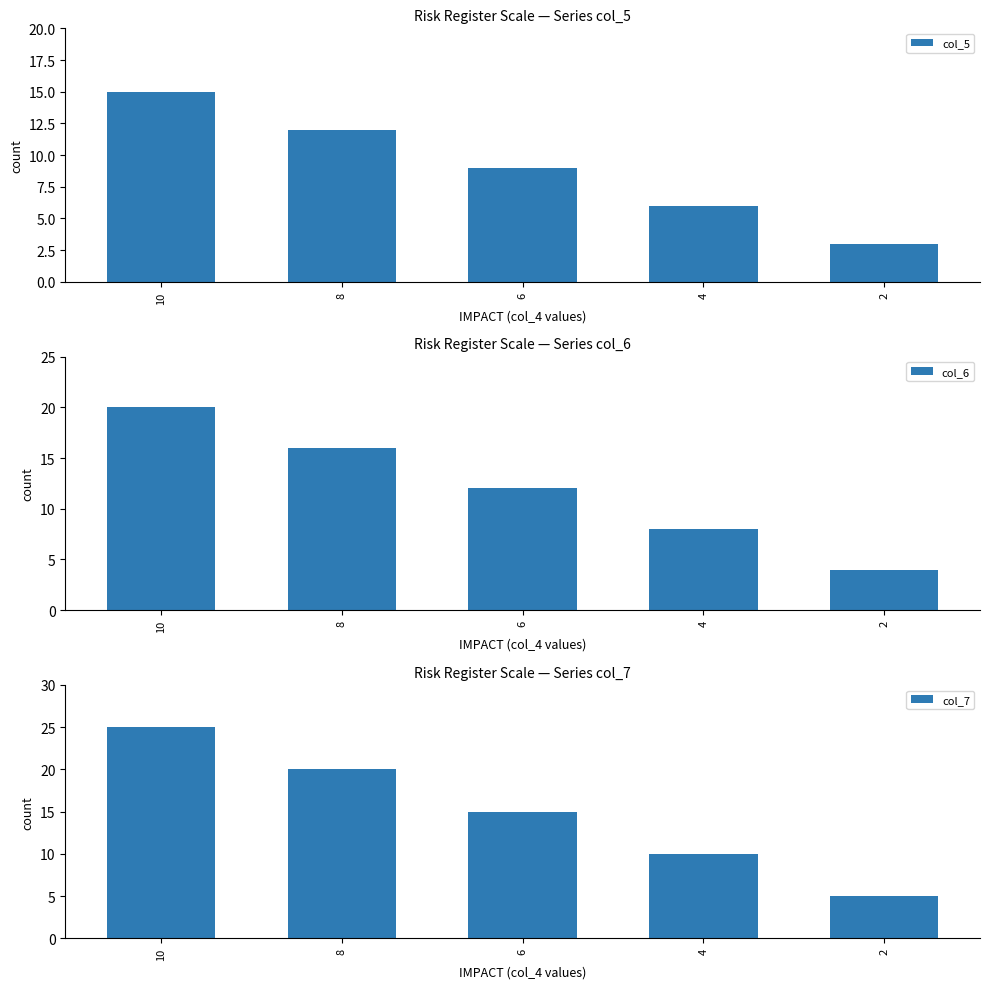

Count the number of data series in this chart.

3